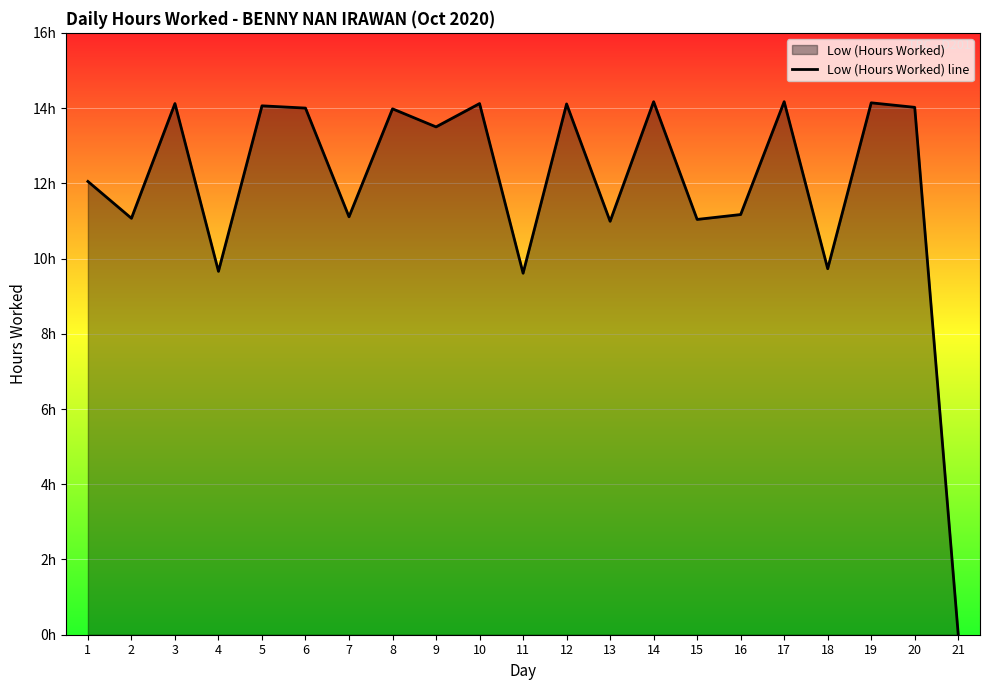

At which category does the data reach its first local valley?

2